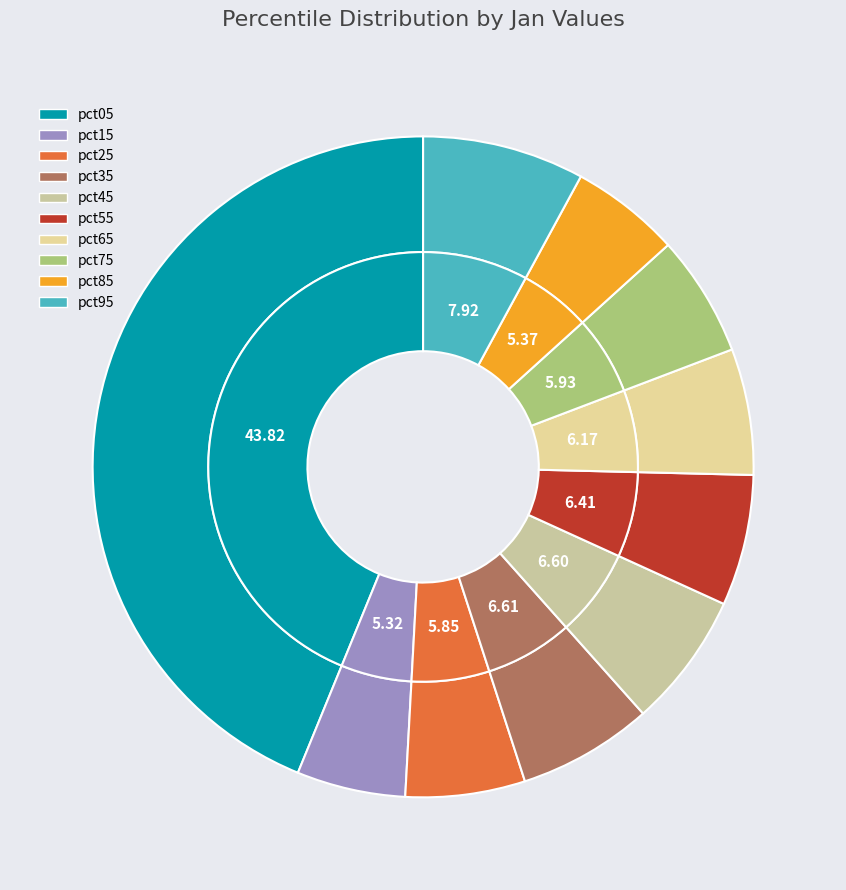

Is it true that pct35 is 19% of the pie?

False